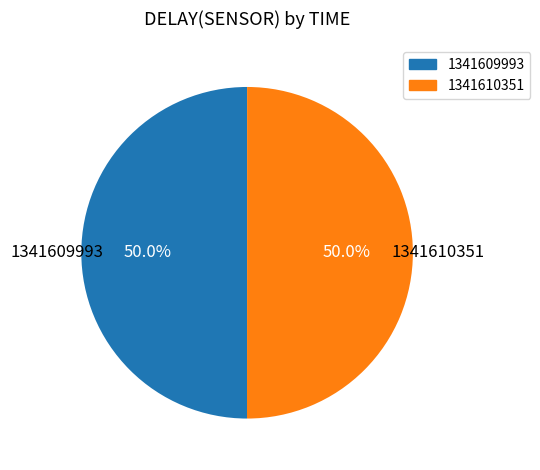

To the nearest percent, what is the average slice percentage?

50%